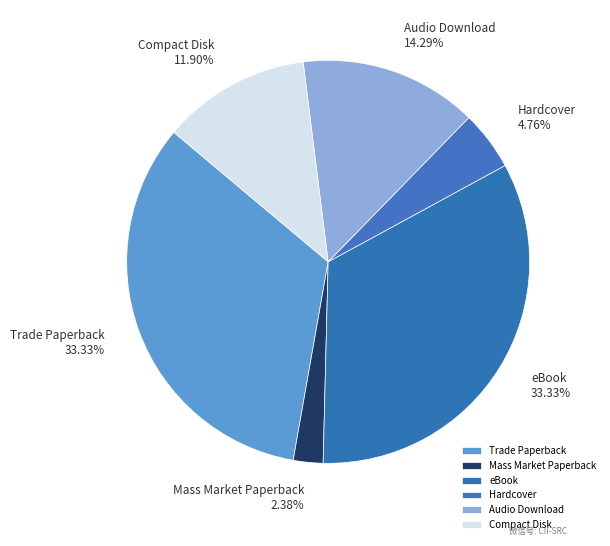

Between Trade Paperback 33.33% and Hardcover 4.76%, which is larger?

Trade Paperback 33.33%